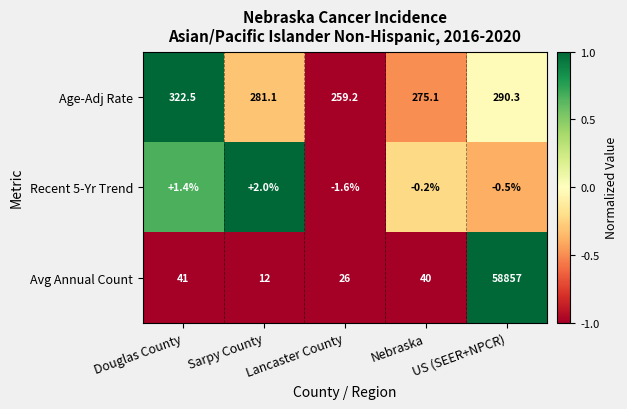

Which series has the largest range (max minus min)?

Avg Annual Count